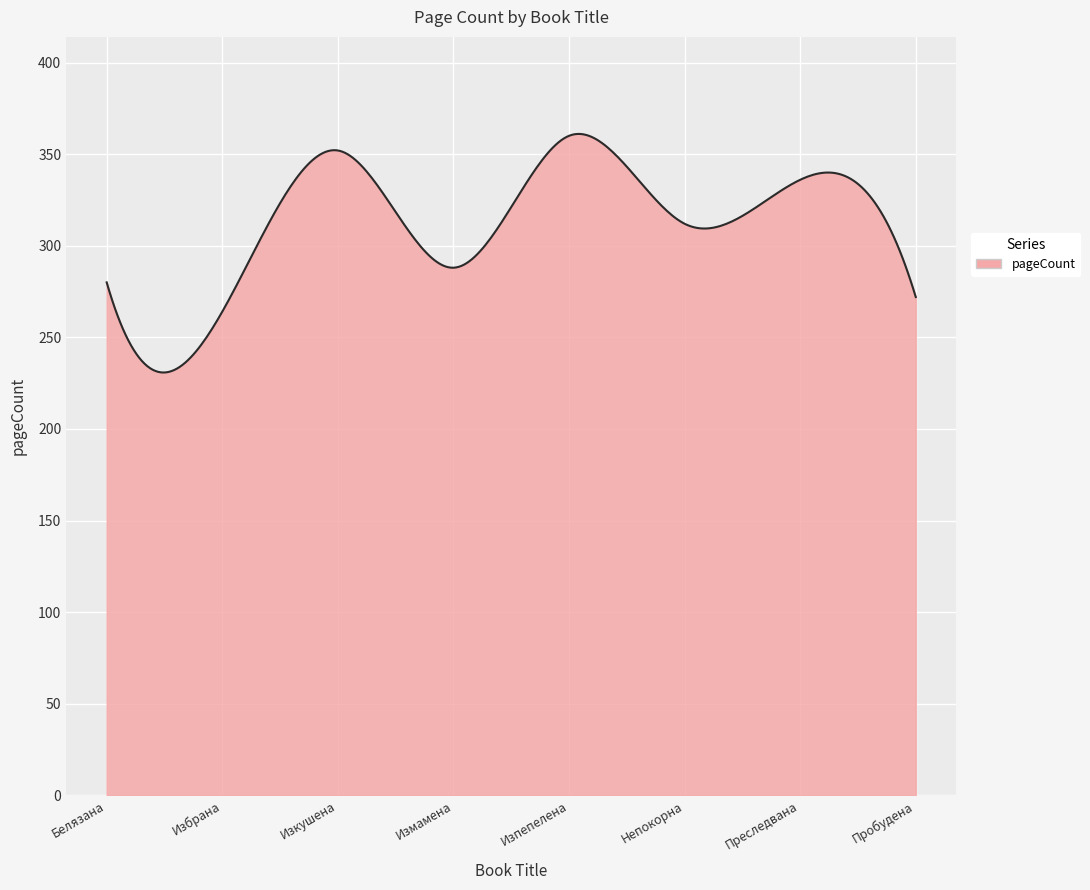

What is the minimum value shown in the chart?

230.8